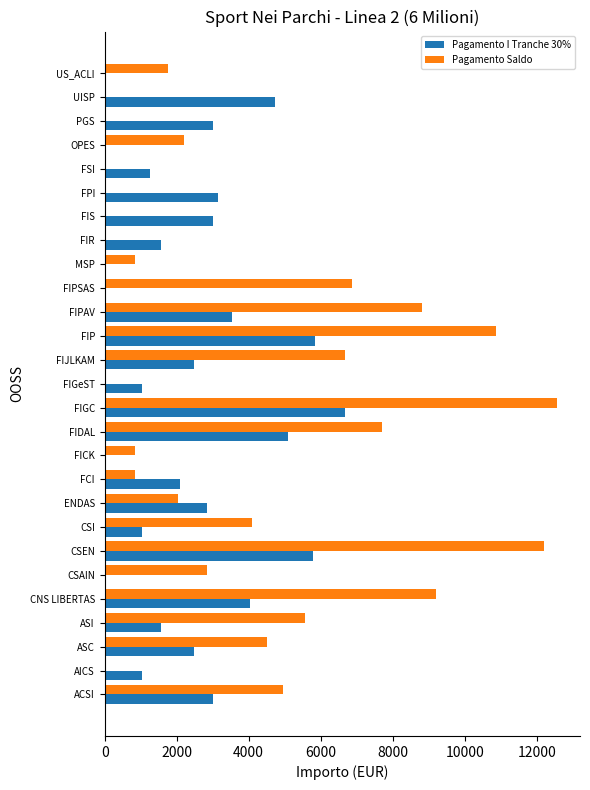

What is the approximate value of Pagamento Saldo at US_ACLI?

1752.3